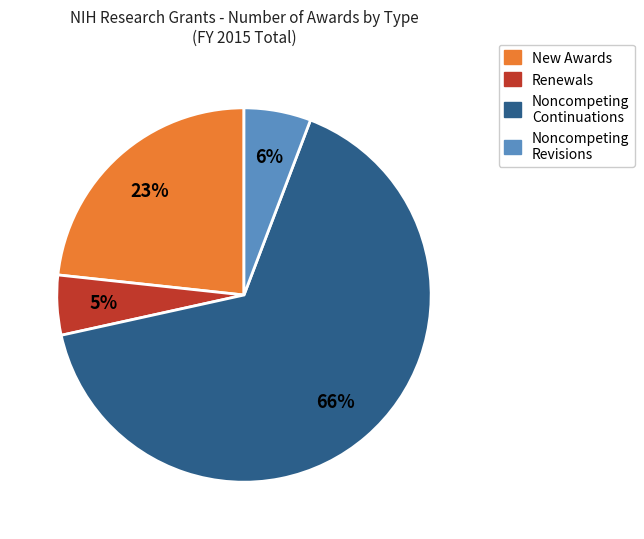

Does any single category account for the majority?

Yes